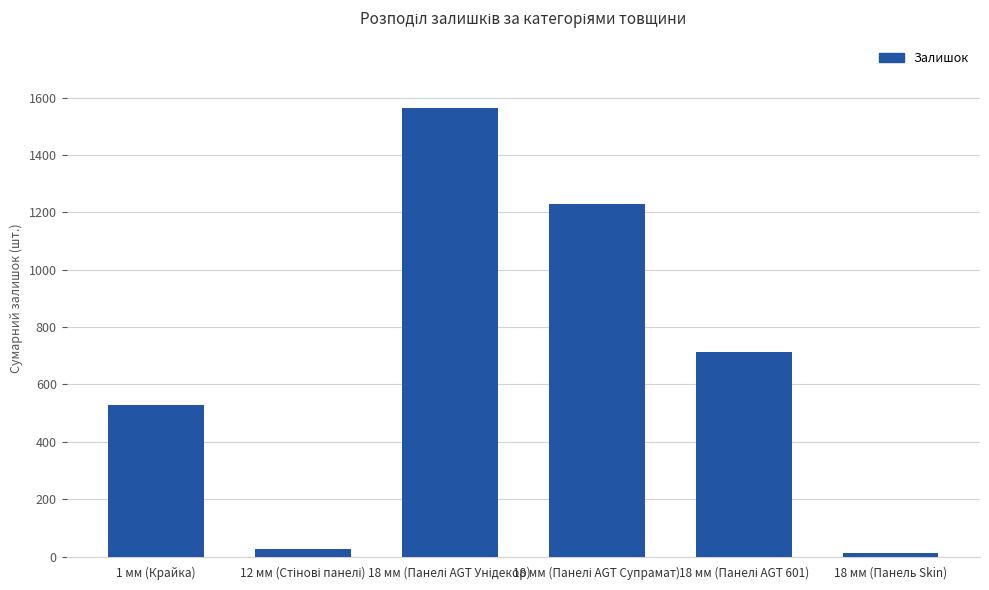

What is the label of the 1st bar from the right?

18 мм (Панель Skin)